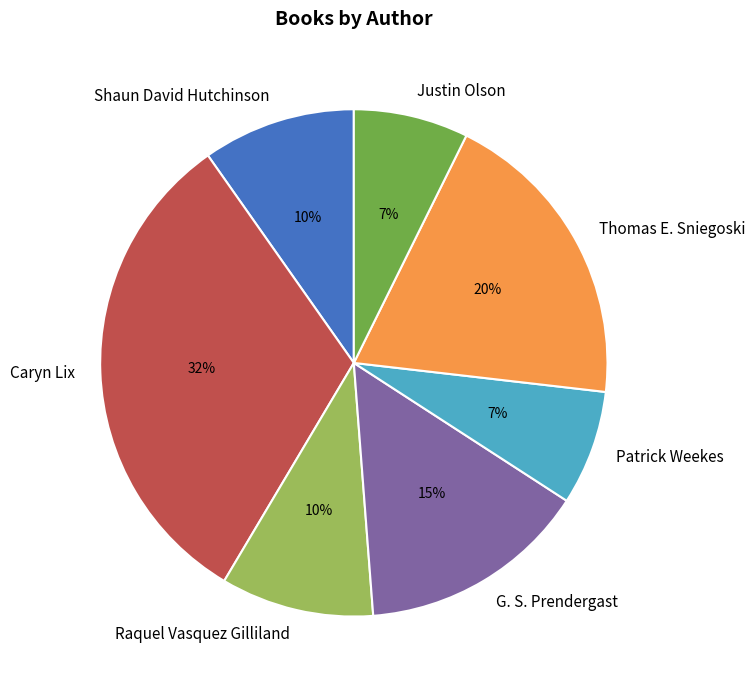

To the nearest percent, what is the average slice percentage?

14%